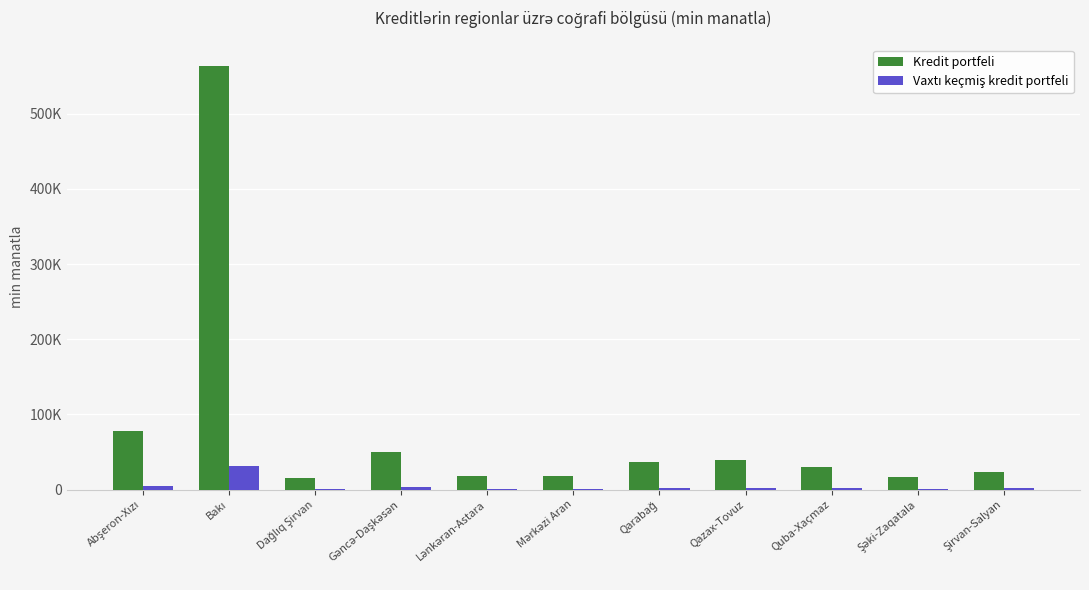

What is the label of the 10th bar from the left?

Şəki-Zaqatala